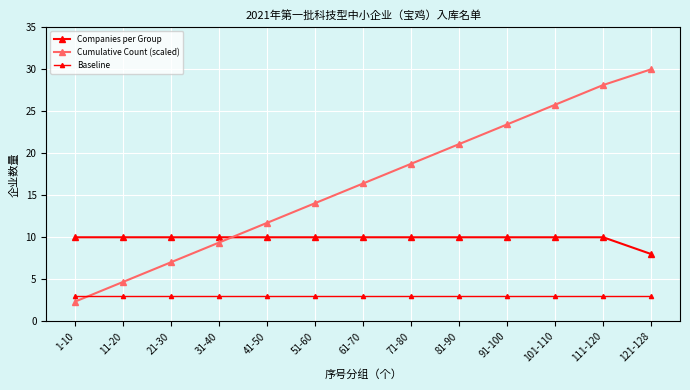

What is the difference between the maximum and minimum values in the Cumulative Count (scaled) series?

27.7